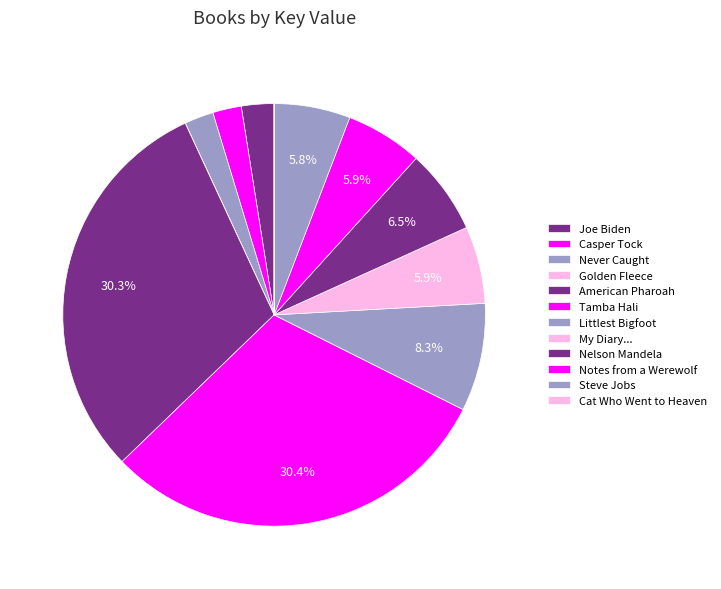

Which category has the smallest portion of the pie?

Cat Who Went to Heaven